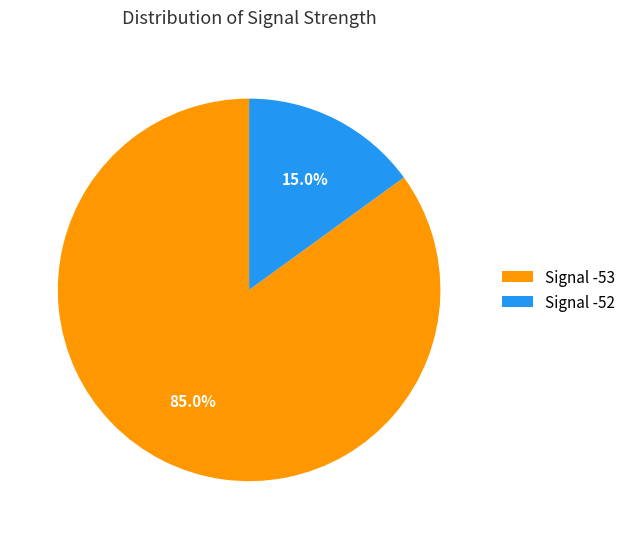

Does any single category account for the majority?

Yes